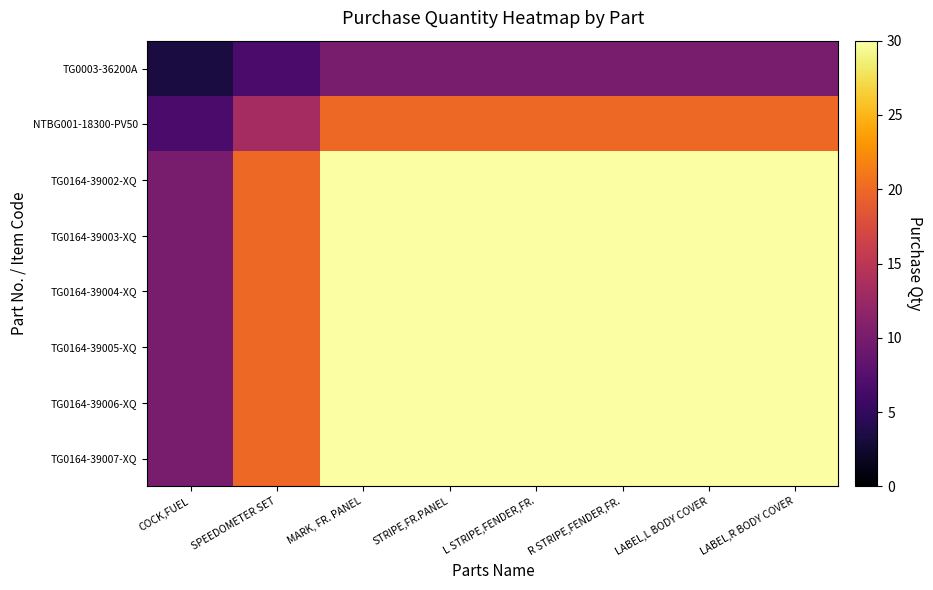

What is the smallest value displayed?

3.3